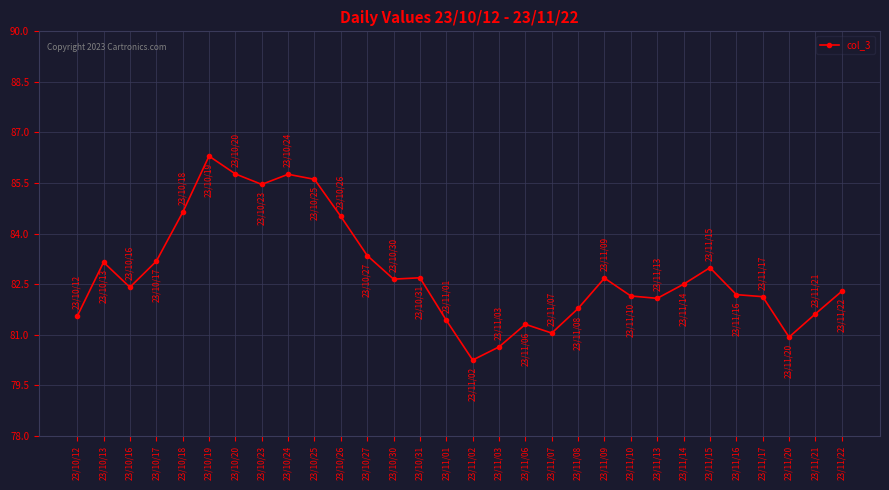

What position from the left is 23/10/25?

10